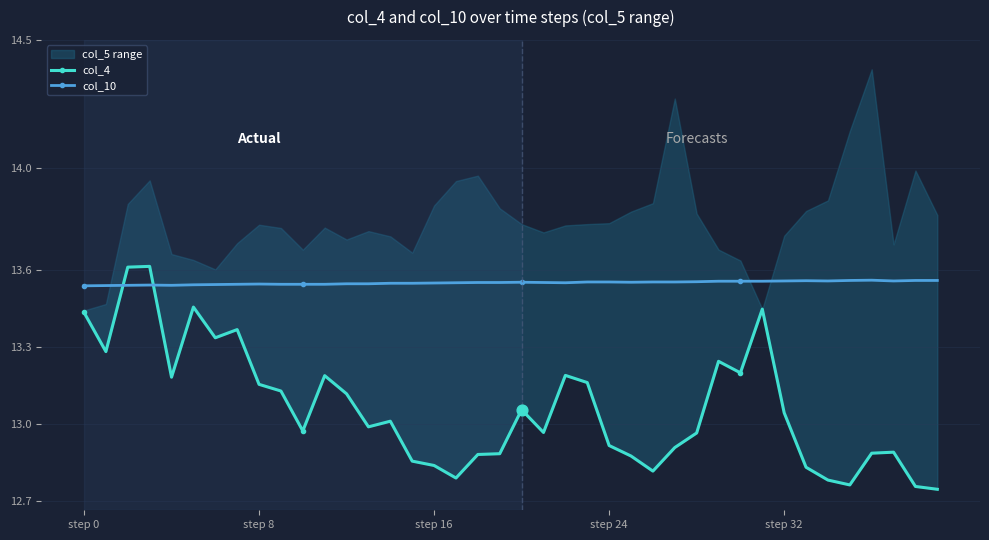

What is the total value across all series at 19?

26.4